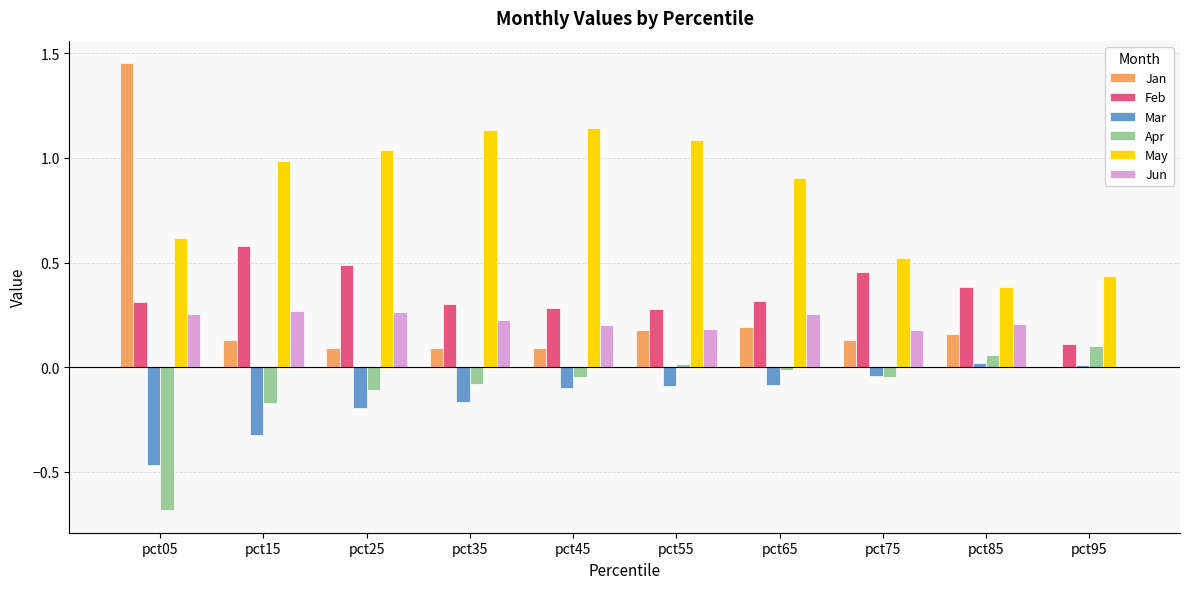

What is the sum of all Jun values?

2.0